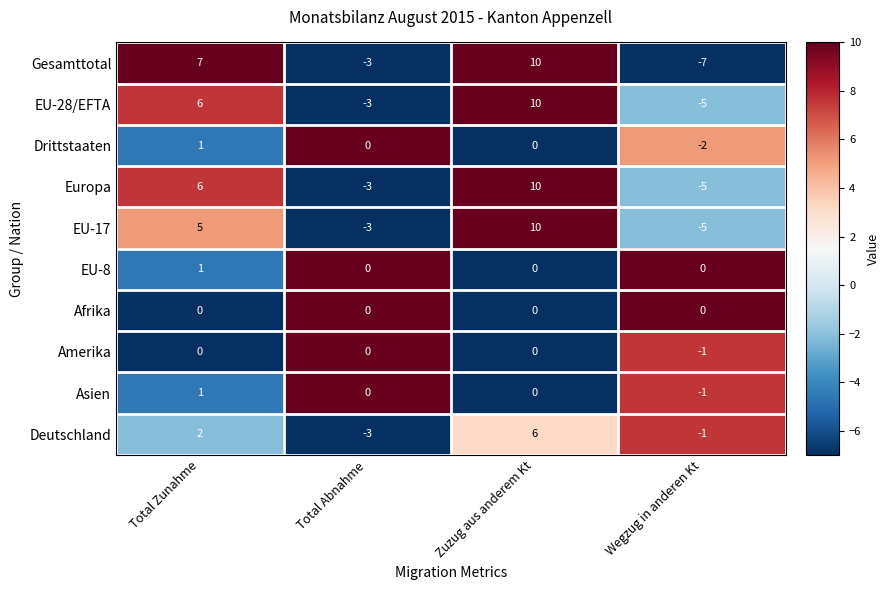

What is the total value across all series at Total Abnahme?

-15